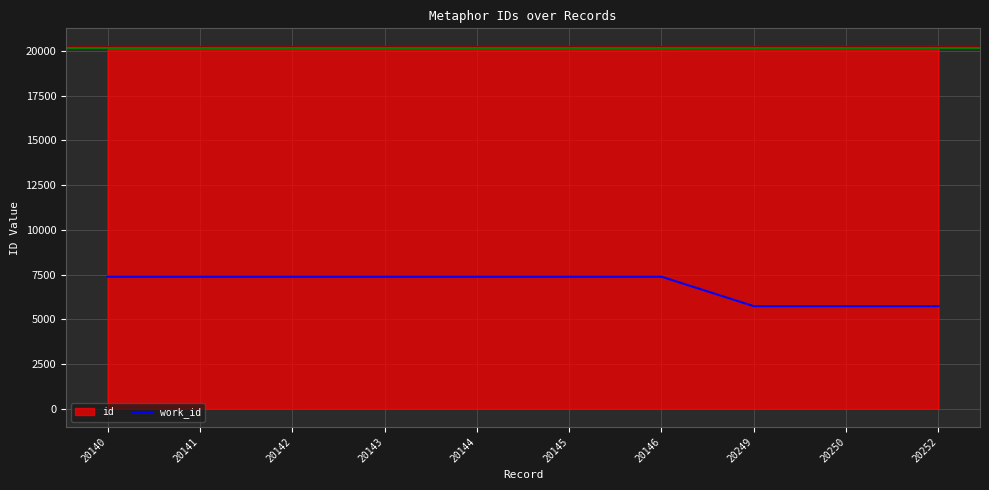

What is the difference between the maximum and minimum values in the work_id series?

1646